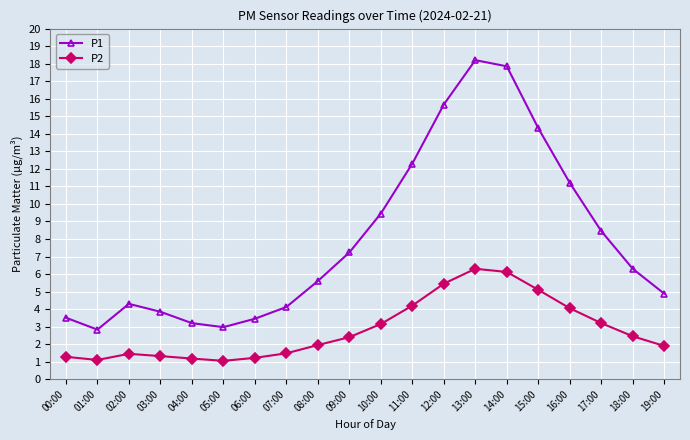

At which label is P1 closest to 10?

10:00